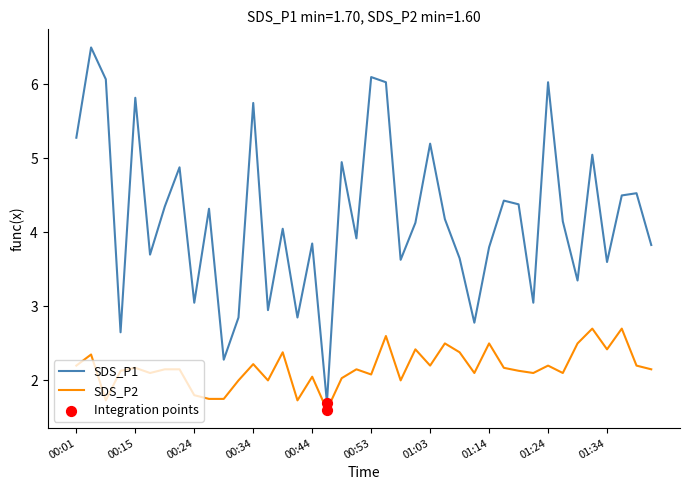

Which series has the largest total across all categories?

SDS_P1